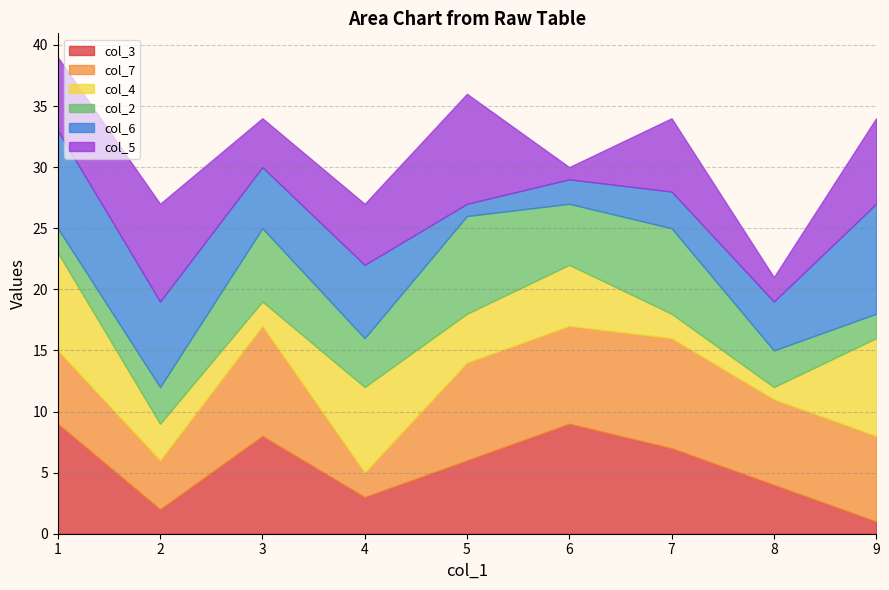

What are all the series names shown in the legend?

col_3, col_7, col_4, col_2, col_6, col_5